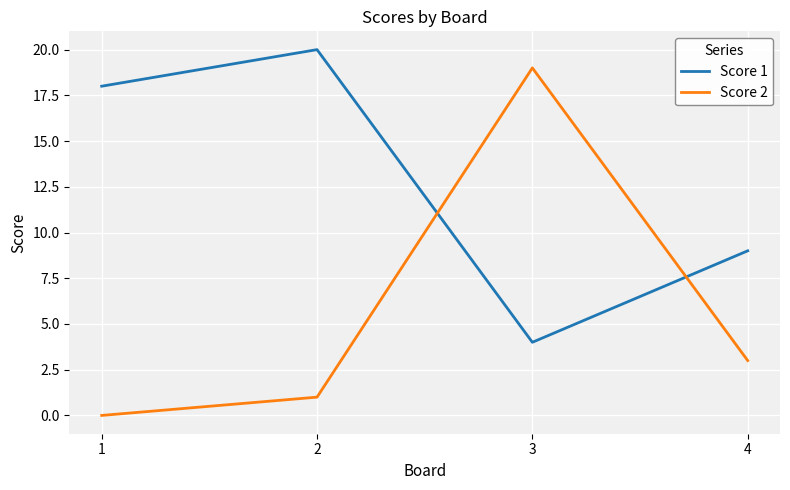

True or false: Score 1 and Score 2 intersect in this chart.

True